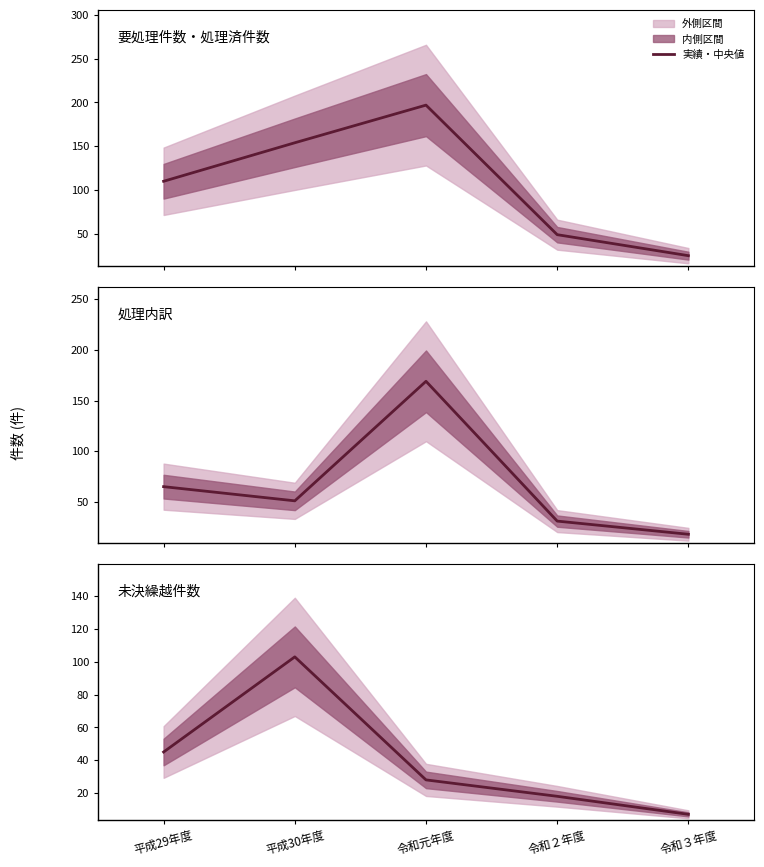

What is the sum of the values at 令和元年度 and 平成30年度?

131